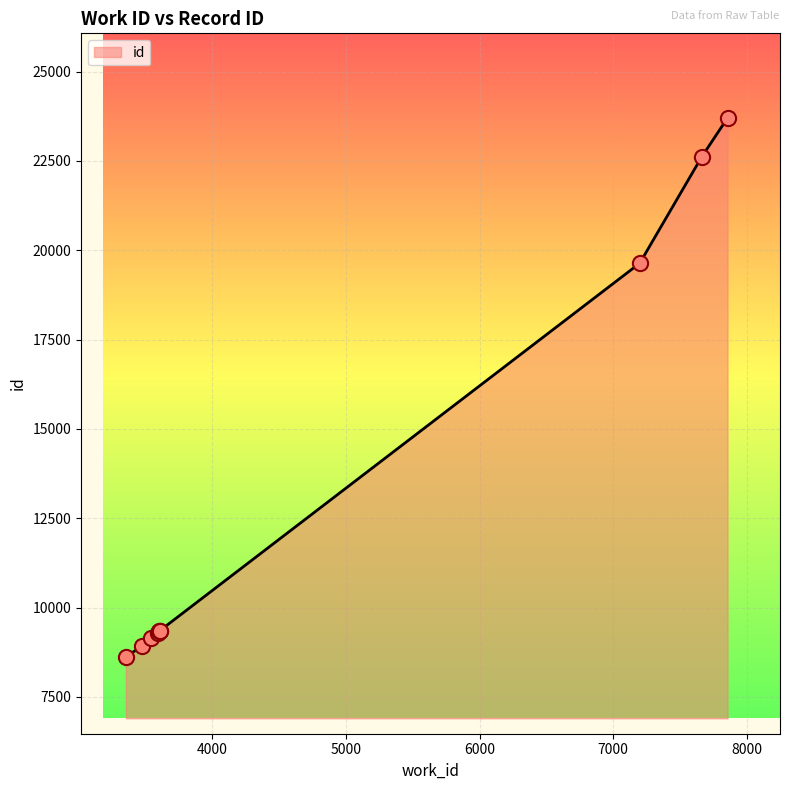

What is the difference between the maximum and minimum values?

15077